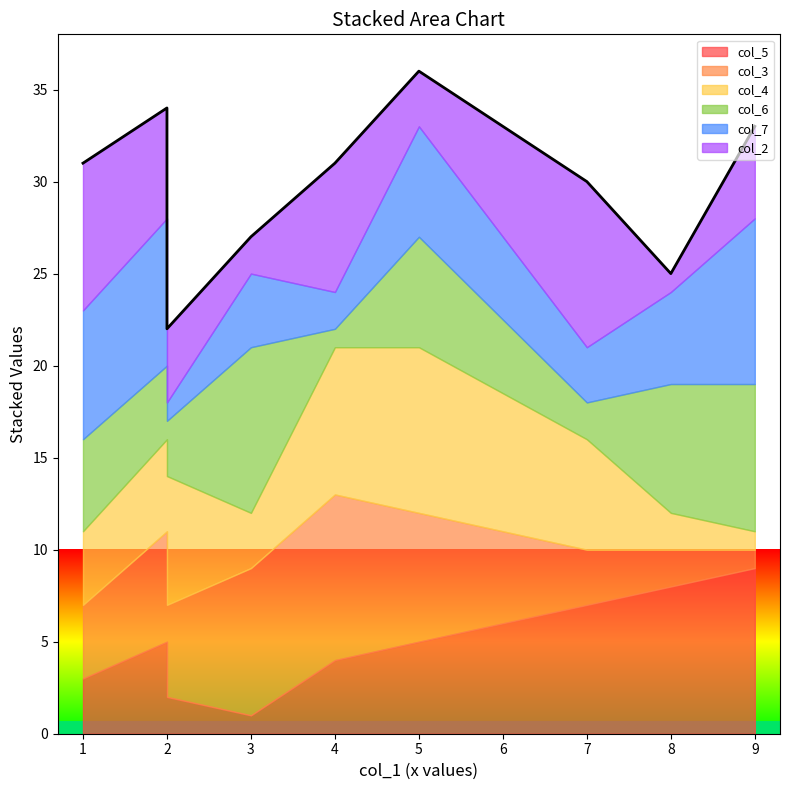

Is it true that col_5 equals 2 at 2?

True